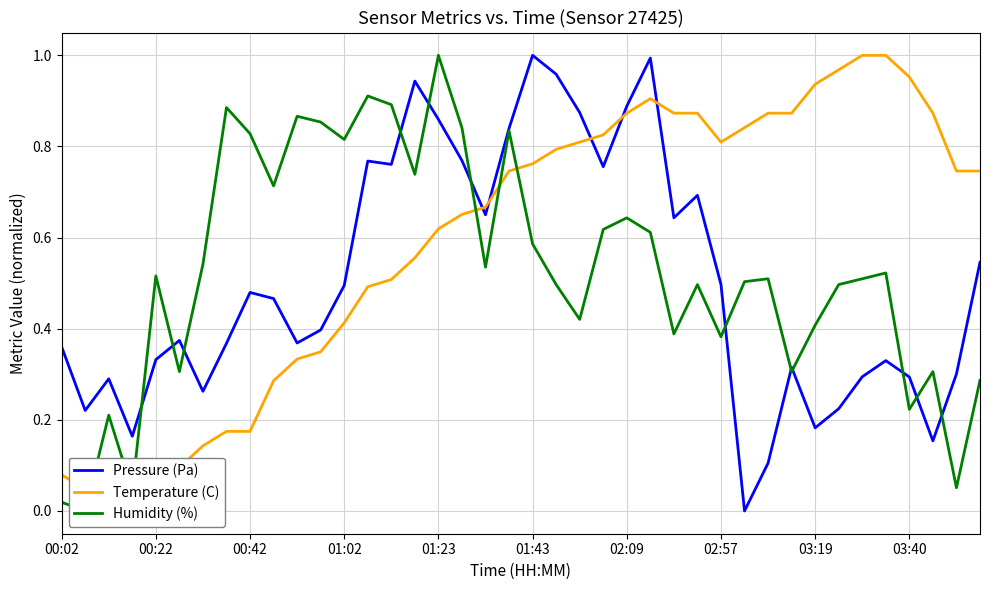

Is it true that Pressure (Pa) equals 0.7 at 03:40?

False